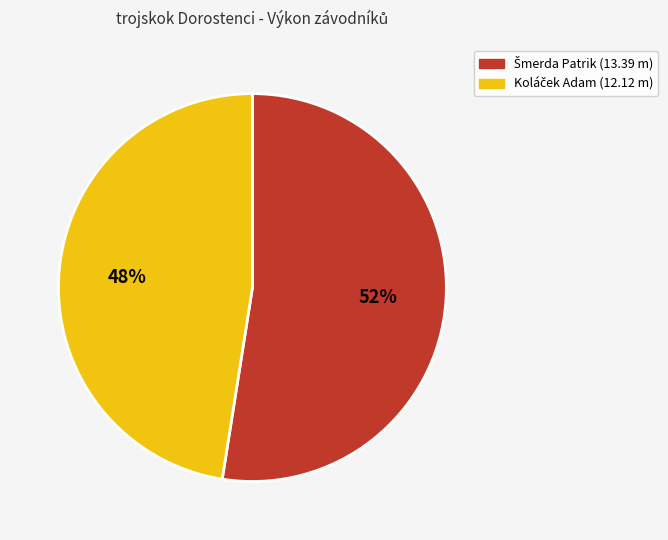

Is there a majority slice in this chart?

Yes